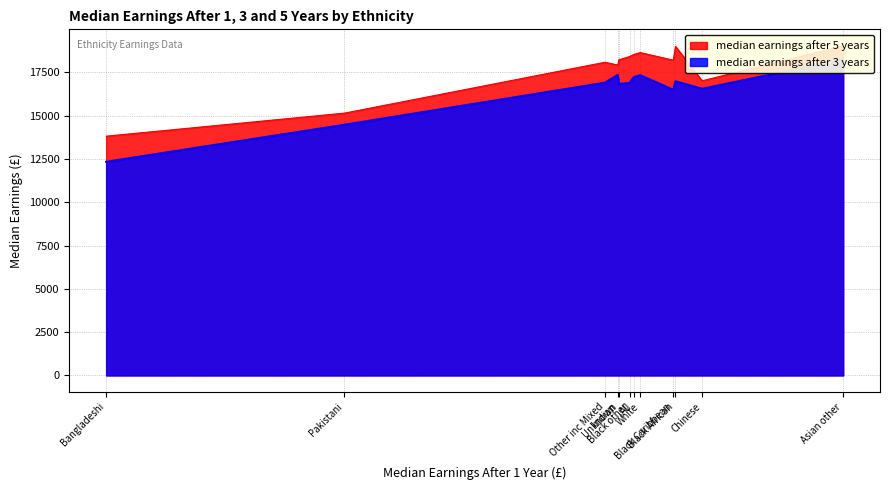

What is the sum of the median earnings after 5 years values at All and Black African?

37550